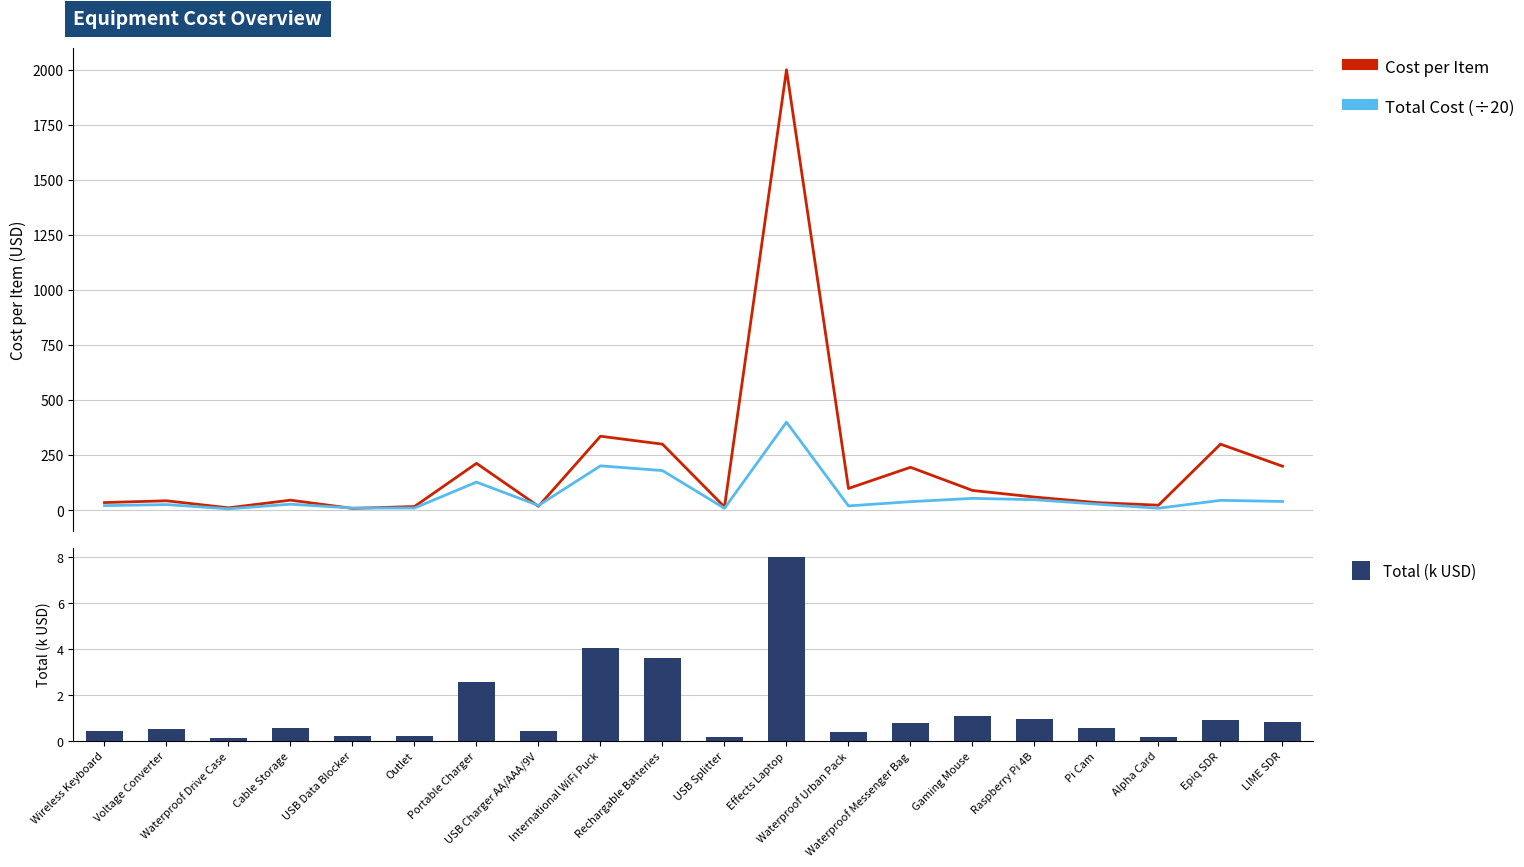

Rank the series at Wireless Keyboard from lowest to highest value.

Total (k USD), Total Cost (÷20), Cost per Item